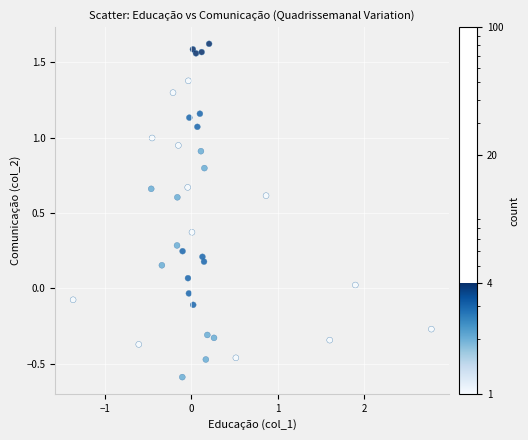

What is the range of X values (max minus min)?

4.2